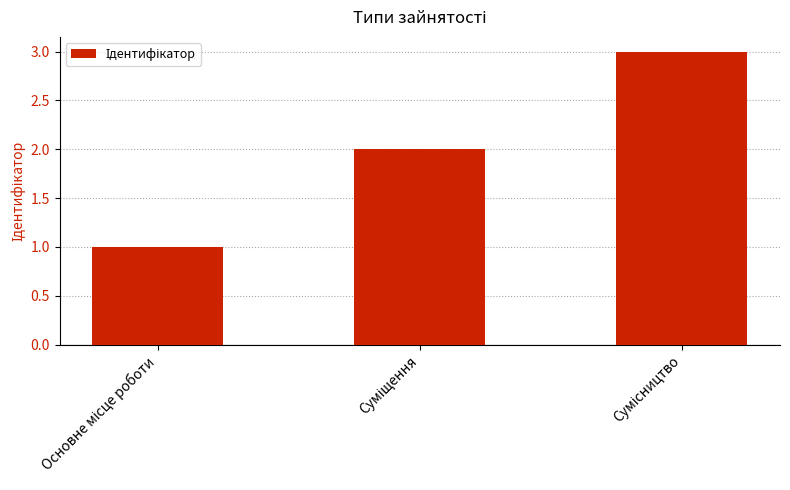

Are the bars horizontal?

No